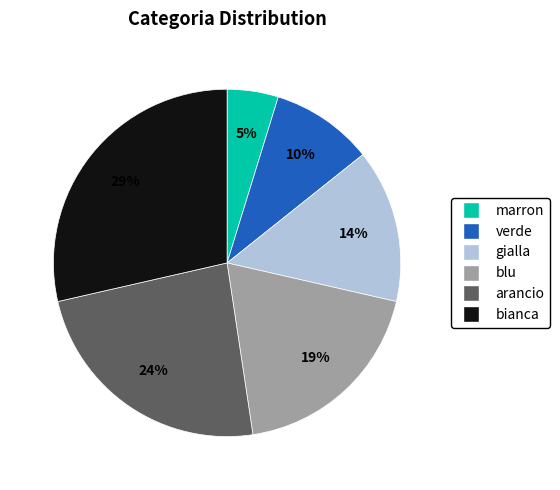

Does arancio account for over 50% of the chart?

No